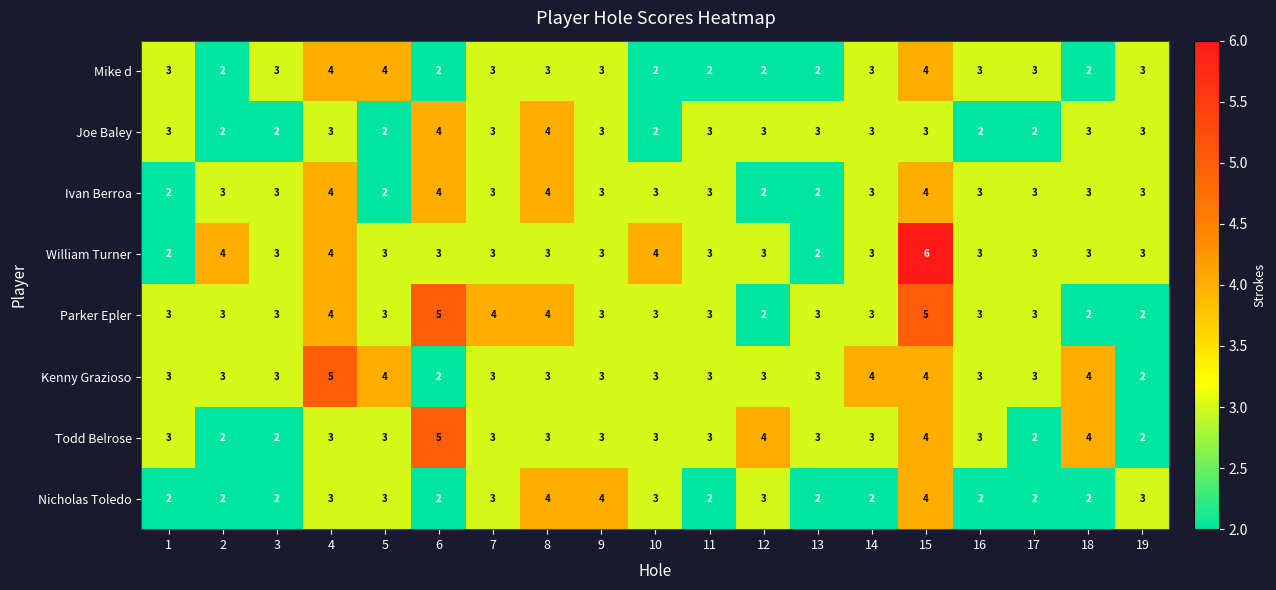

At which category is the sum across all series the highest?

15